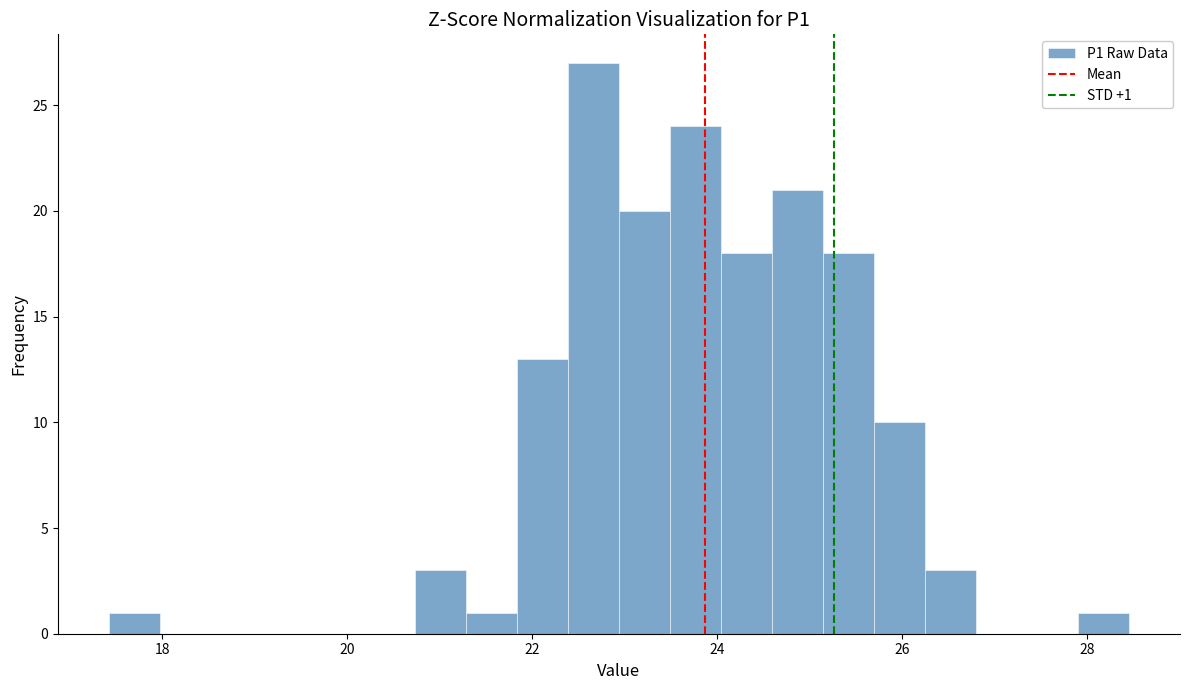

Around what value on the x-axis is the tallest bar? Give the approximate position of its centre, as read against the axis.

22.6